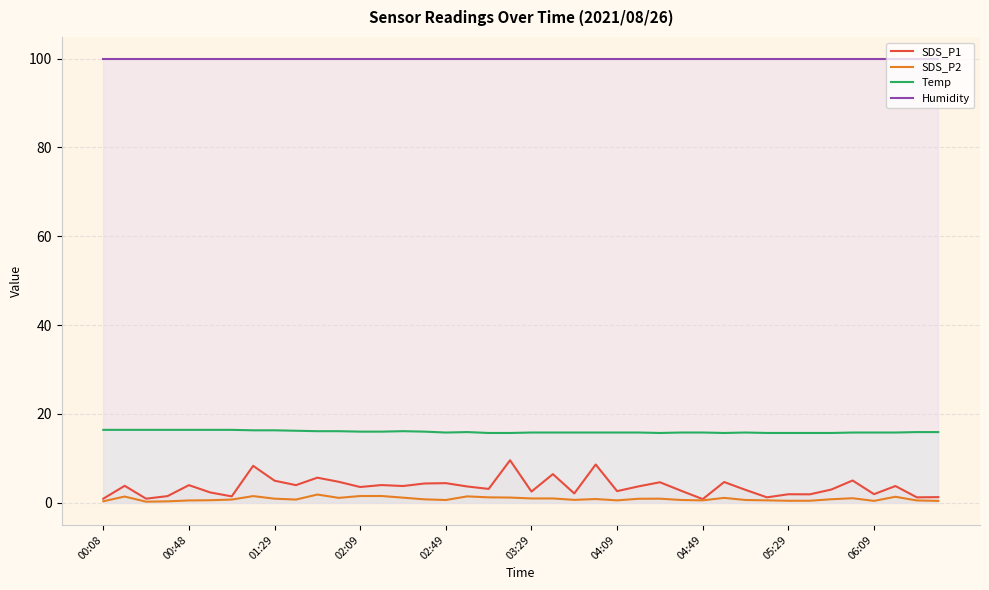

What is the value of the Humidity point at the 37th from the left?

99.9